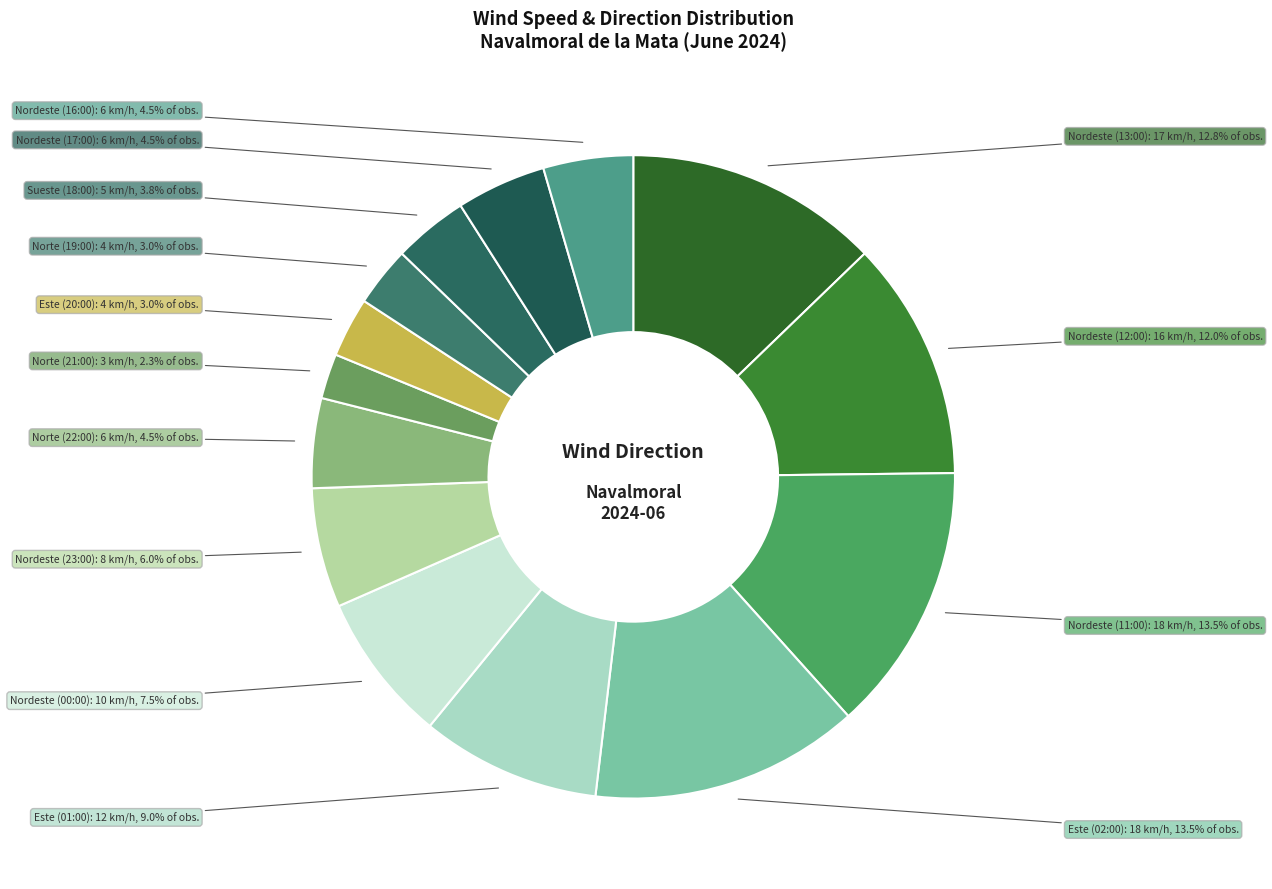

Which has a higher value, Este (20:00) or Este (01:00)?

Este (01:00)